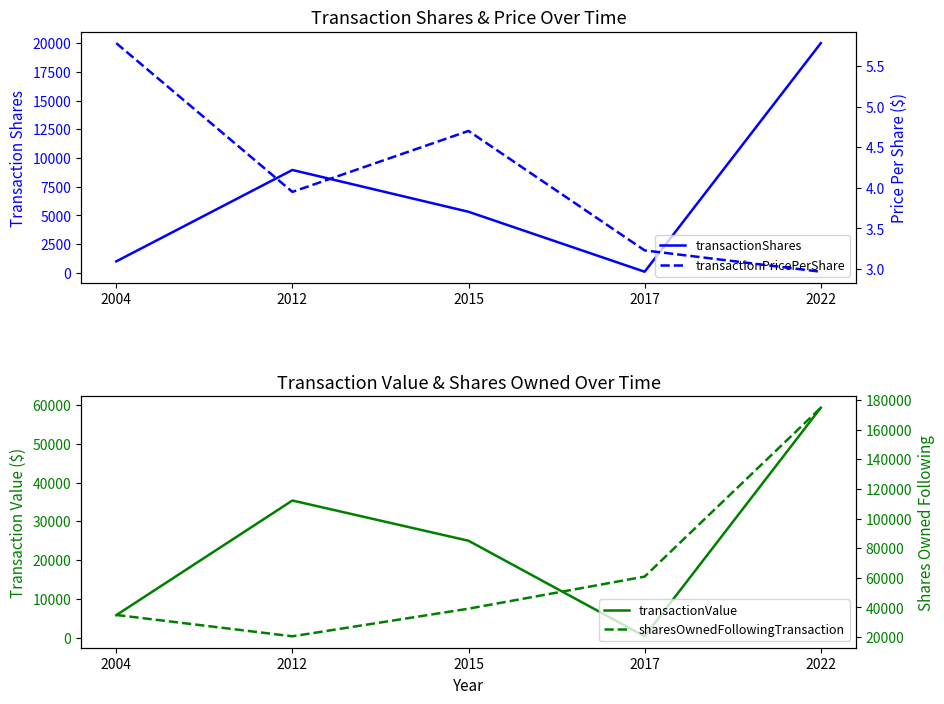

Reading left to right, extract all data points from this chart.

transactionShares: 1000.0	8959.0	5319.0	100.0	20000.0
transactionValue: 5780.0	35389.0	24999.0	323.0	59356.0
transactionPricePerShare: 5.8	4.0	4.7	3.2	3.0
sharesOwnedFollowingTransaction: 34973.0	20573.0	39197.0	60845.0	174763.0